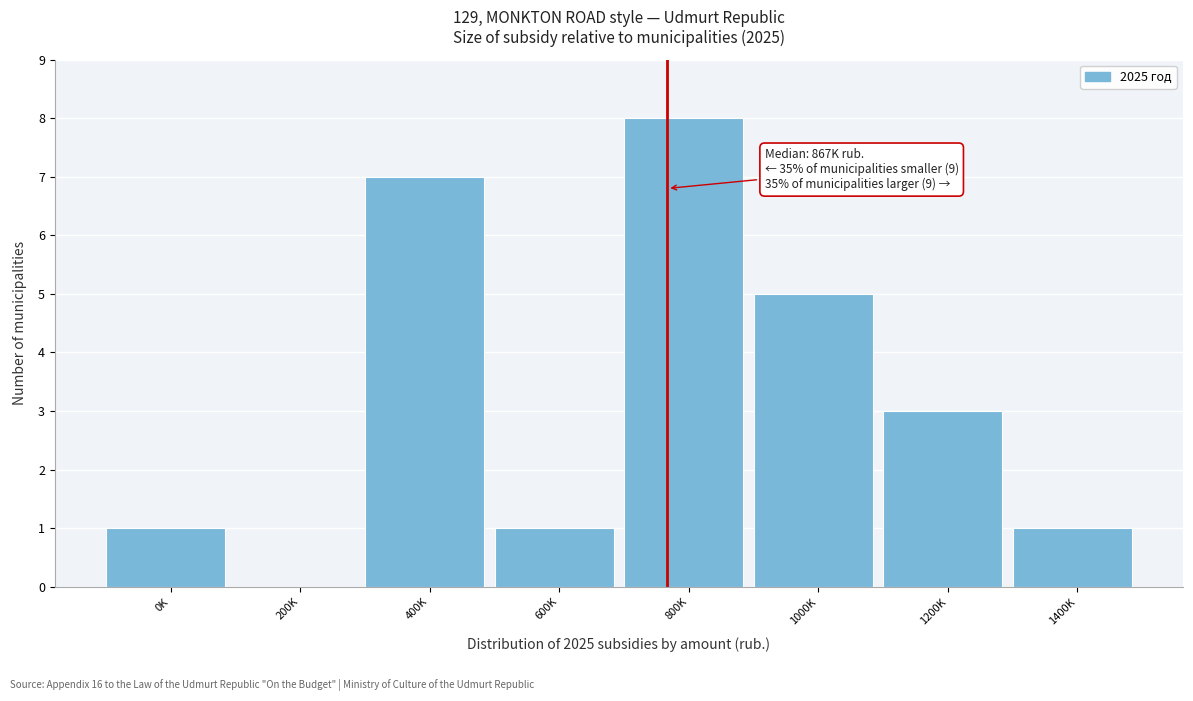

Reading right to left, transcribe all the data shown in this chart.

1400K=1	1200K=3	1000K=5	800K=8	600K=1	400K=7	200K=0	0K=1